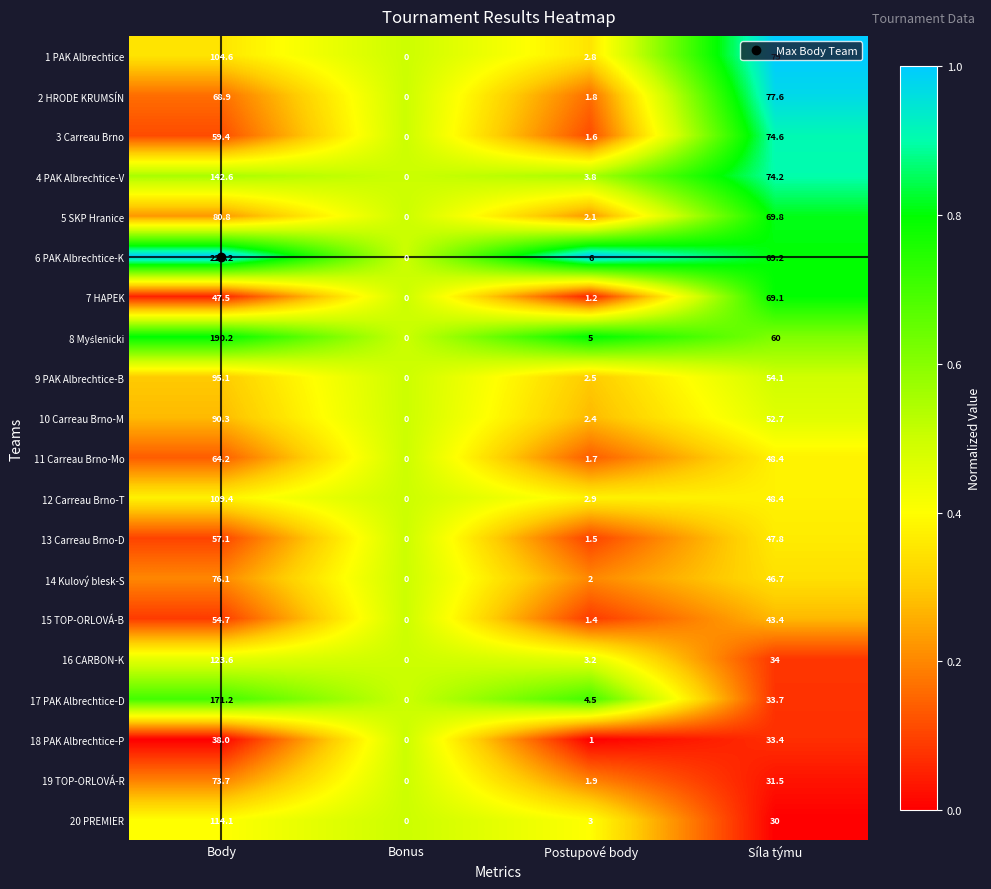

Count the number of data series in this chart.

20